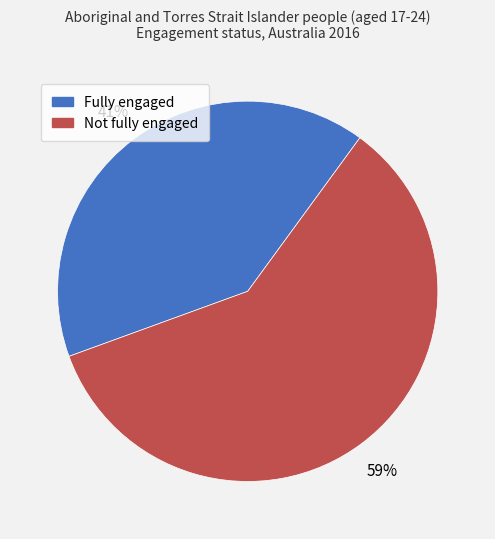

Count the number of slices in the pie.

2